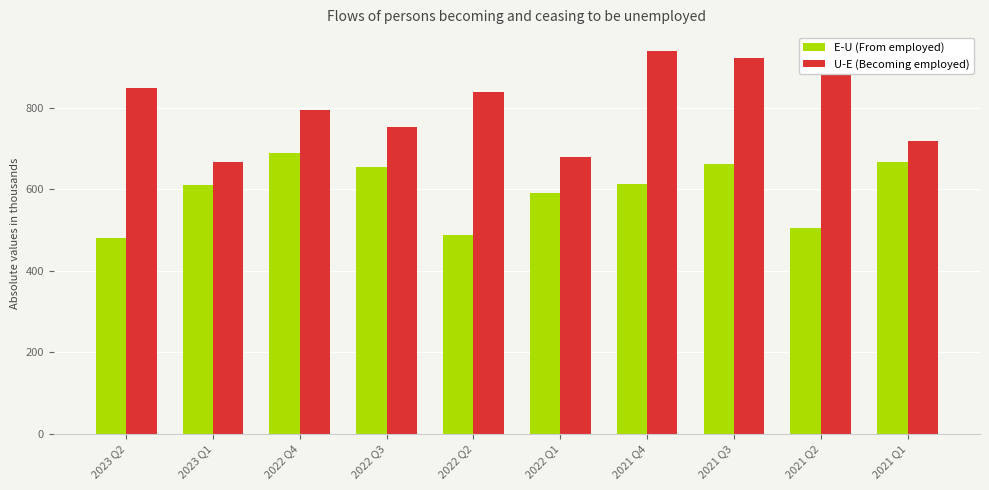

What is the sum of all E-U (From employed) values?

5963.7